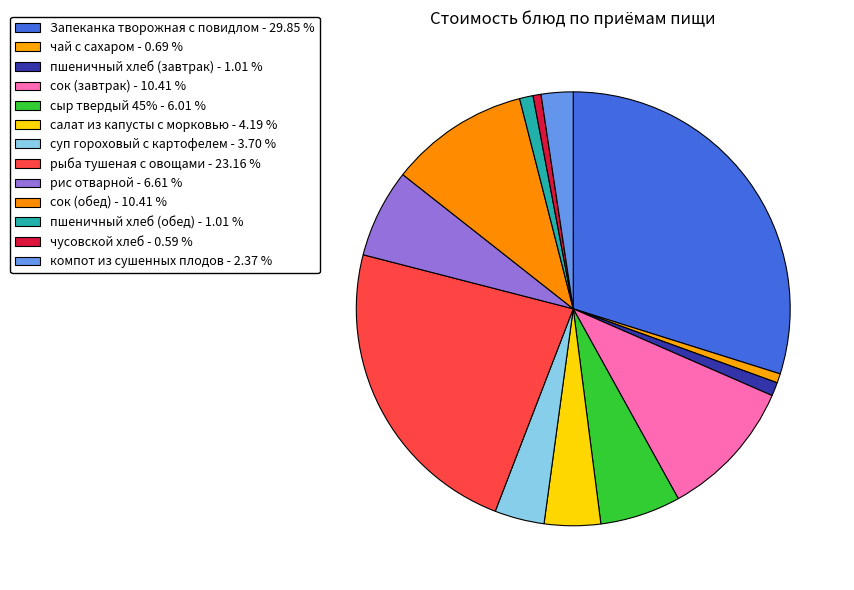

What percentage is the суп гороховый с картофелем slice, to the nearest percent?

4%